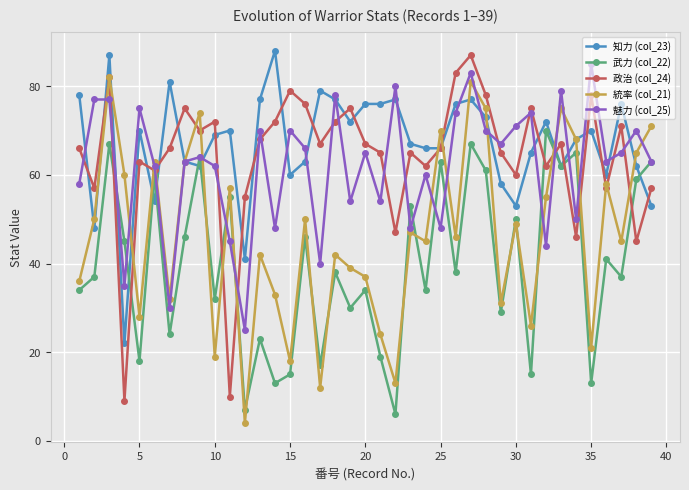

In 魅力 (col_25), how many points are lower than both neighbors (excluding endpoints)?

13